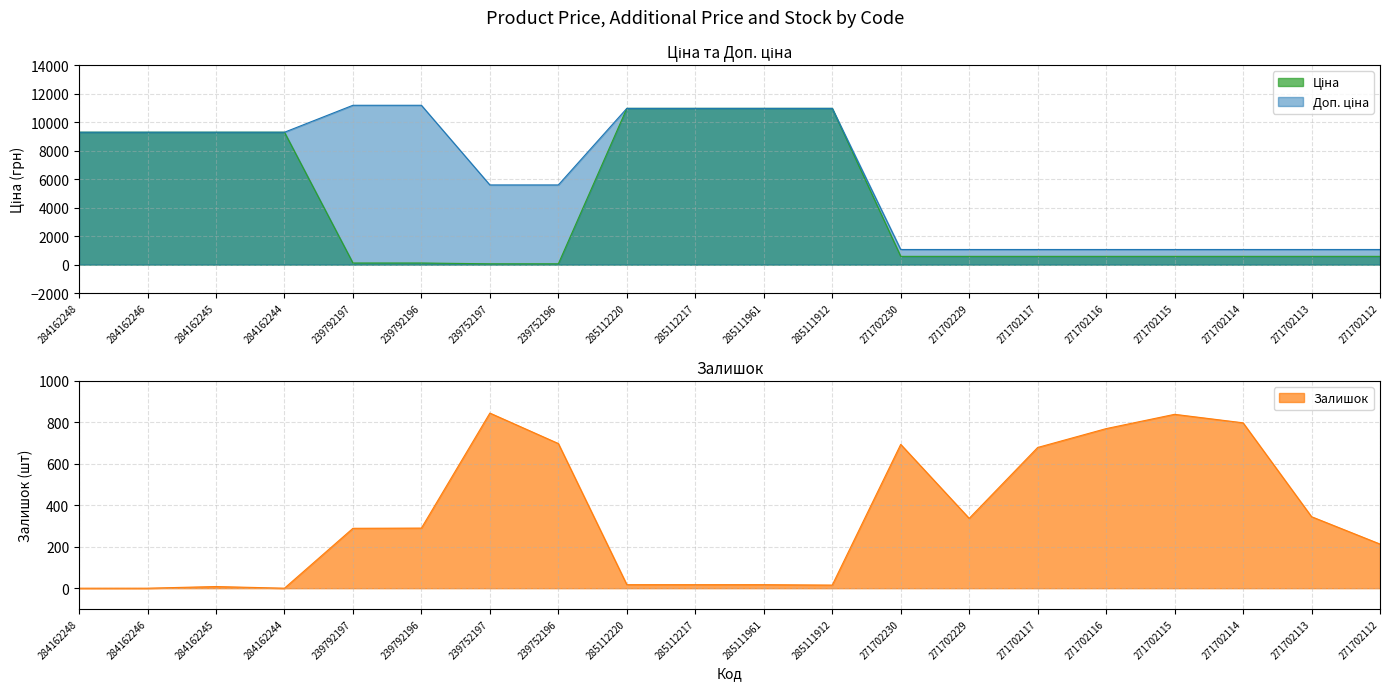

True or false: Залишок has a value of 562 at 271702113.

False